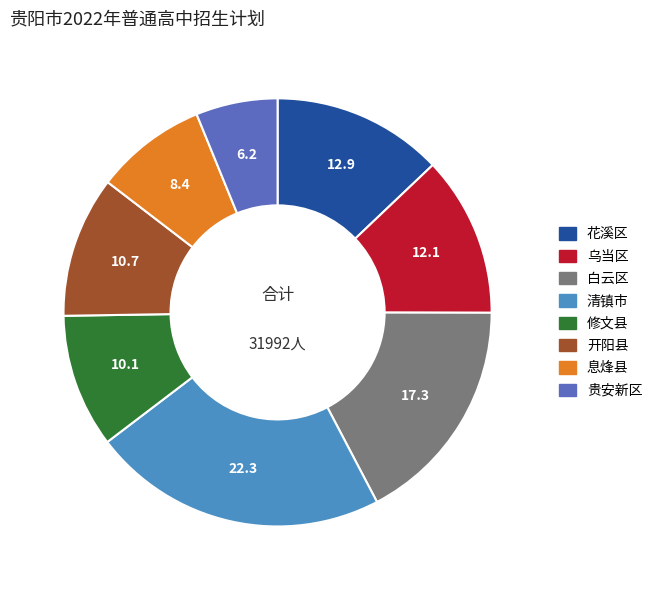

Approximately how many times larger is the value at 贵安新区 compared to 清镇市?

0.3